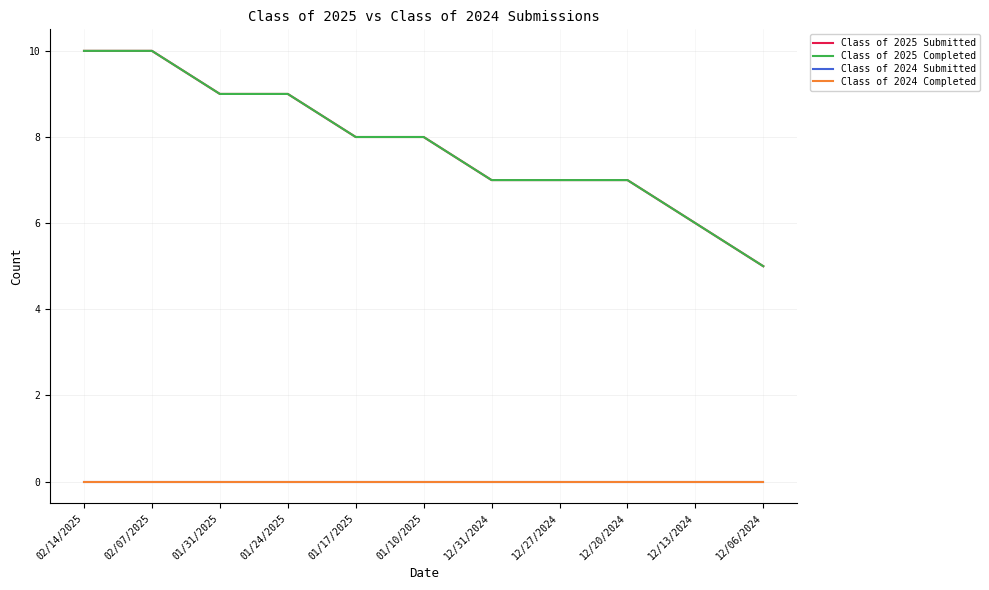

Does the chart display data point markers on the line(s)?

No